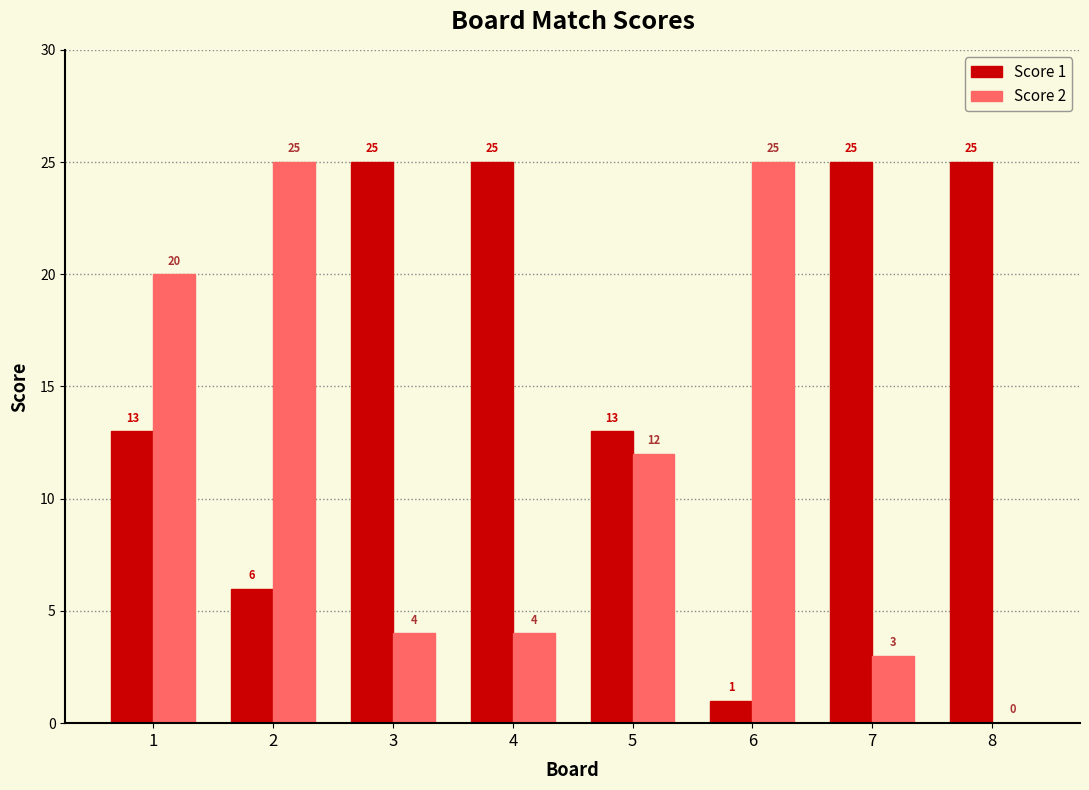

Is it true that Score 1 equals 13 at 1?

True